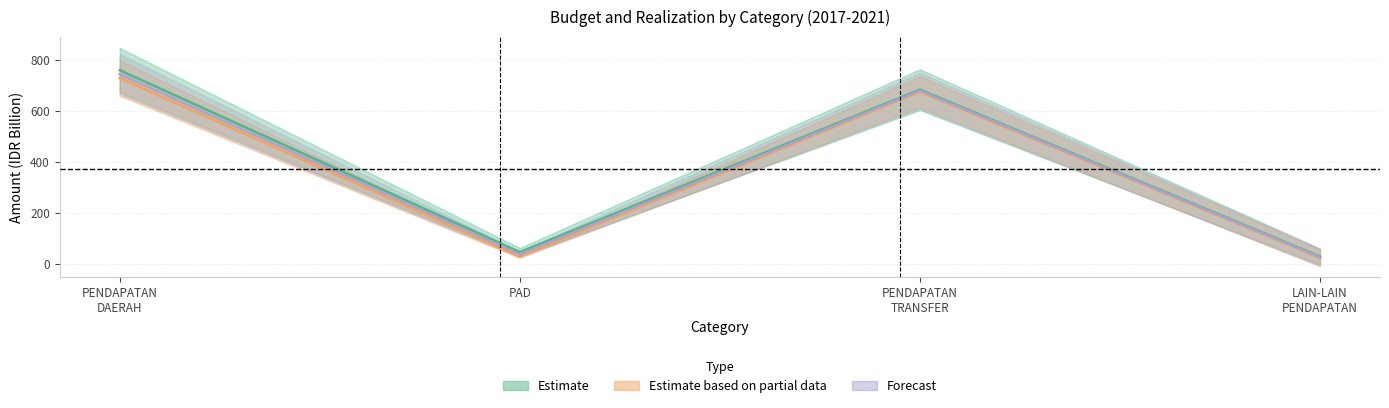

What is the value of the Estimate (ANGGARAN avg) point at the 1st from the left?

759.0